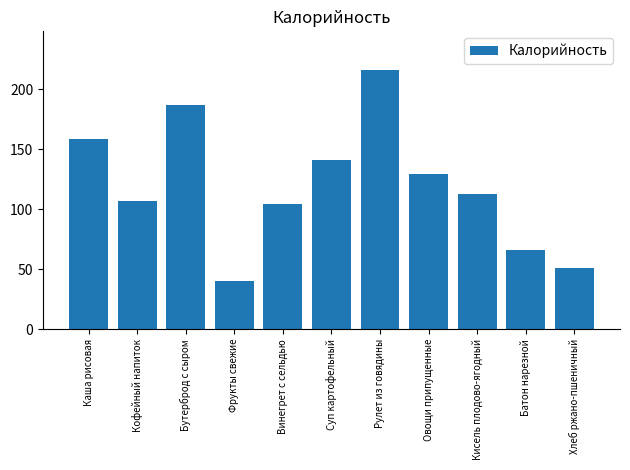

What is the change in value from Овощи припущенные to Кисель плодово-ягодный?

-16